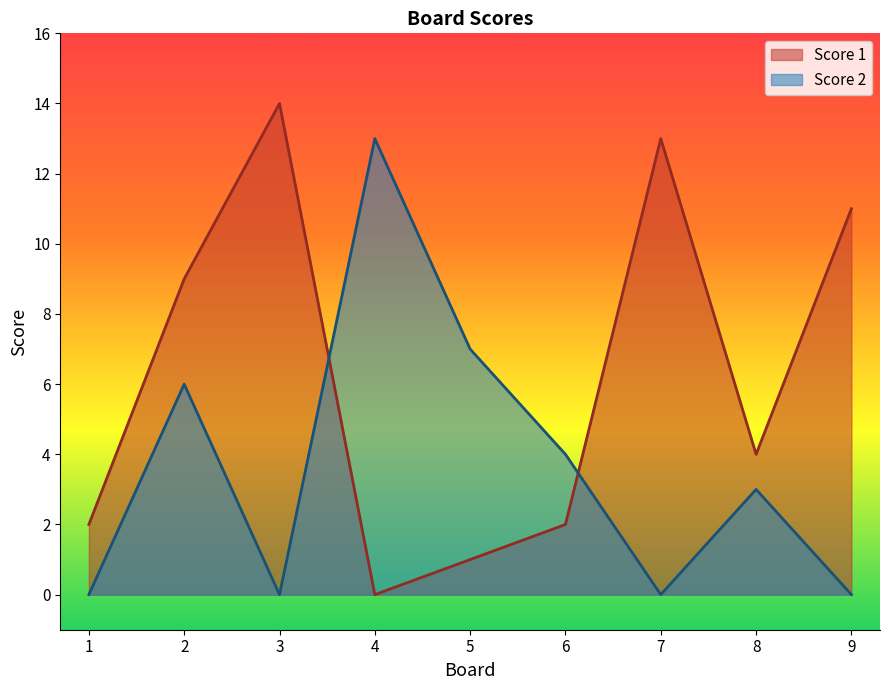

What is the average value of the Score 2 series?

4